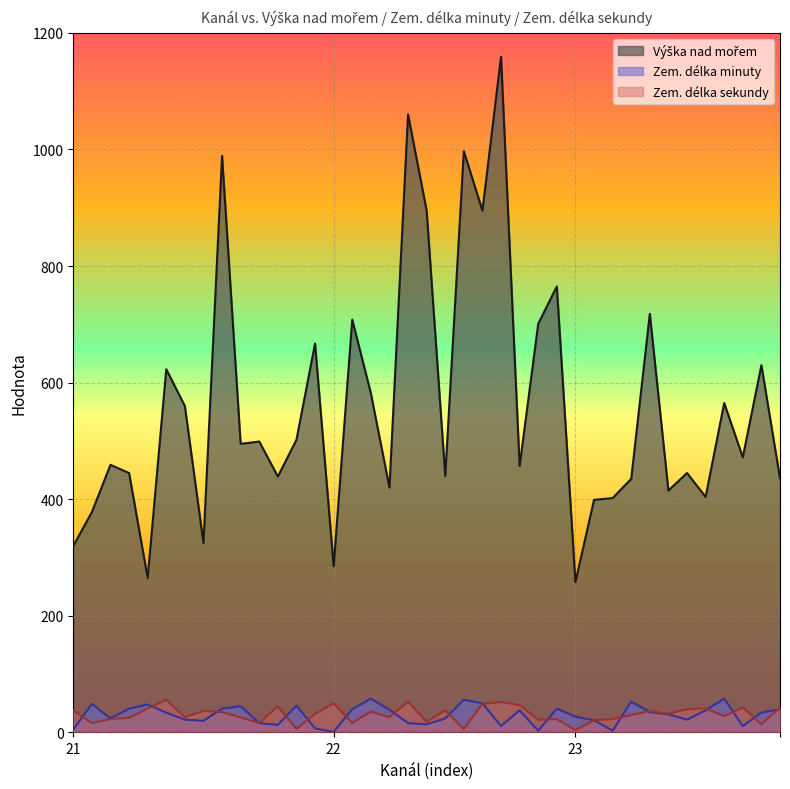

What is the greatest value displayed?

1159